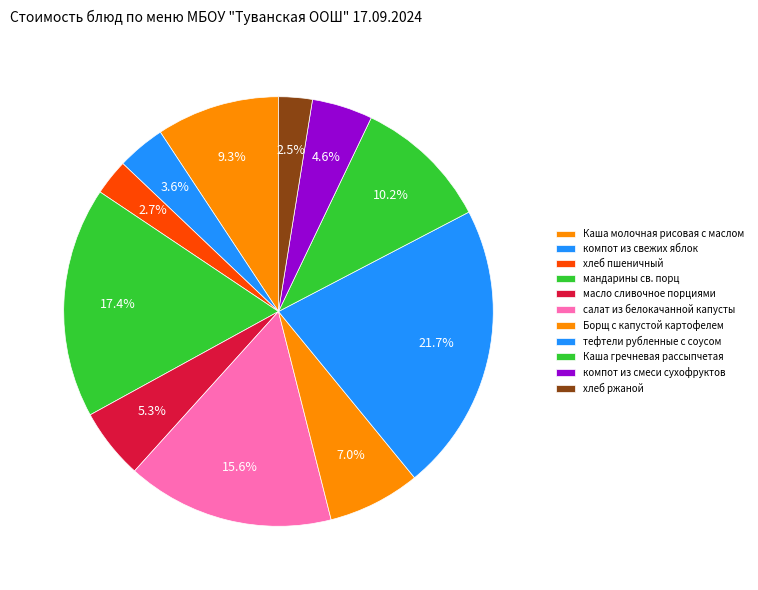

How many slices are in this pie chart?

11